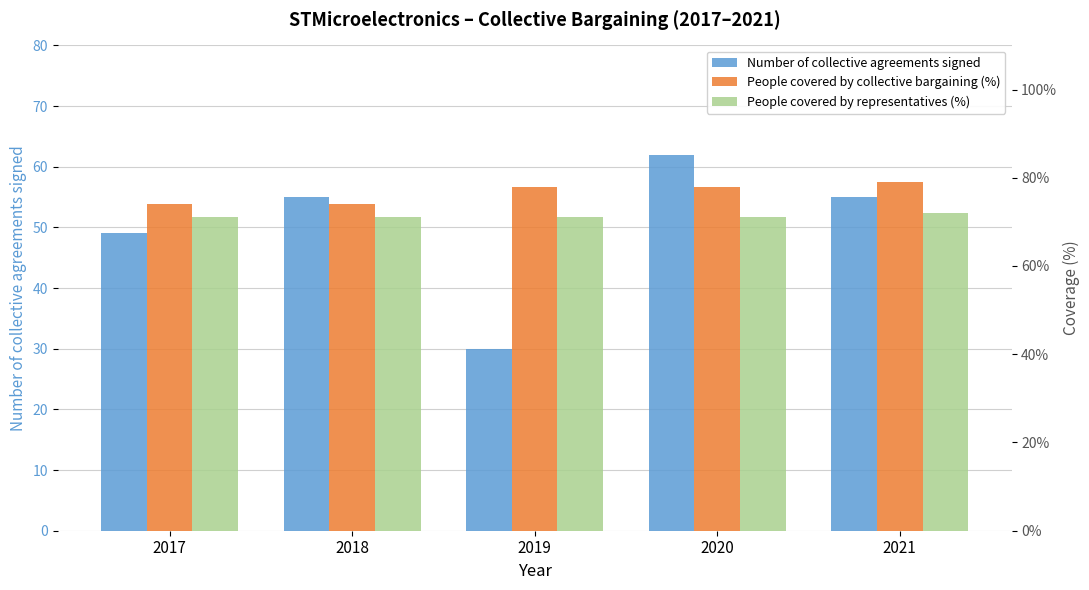

Reading right to left, what are all the values shown in this chart?

Number of collective agreements signed: 55.0	62.0	30.0	55.0	49.0
People covered by collective bargaining (%): 0.8	0.8	0.8	0.7	0.7
People covered by representatives (%): 0.7	0.7	0.7	0.7	0.7